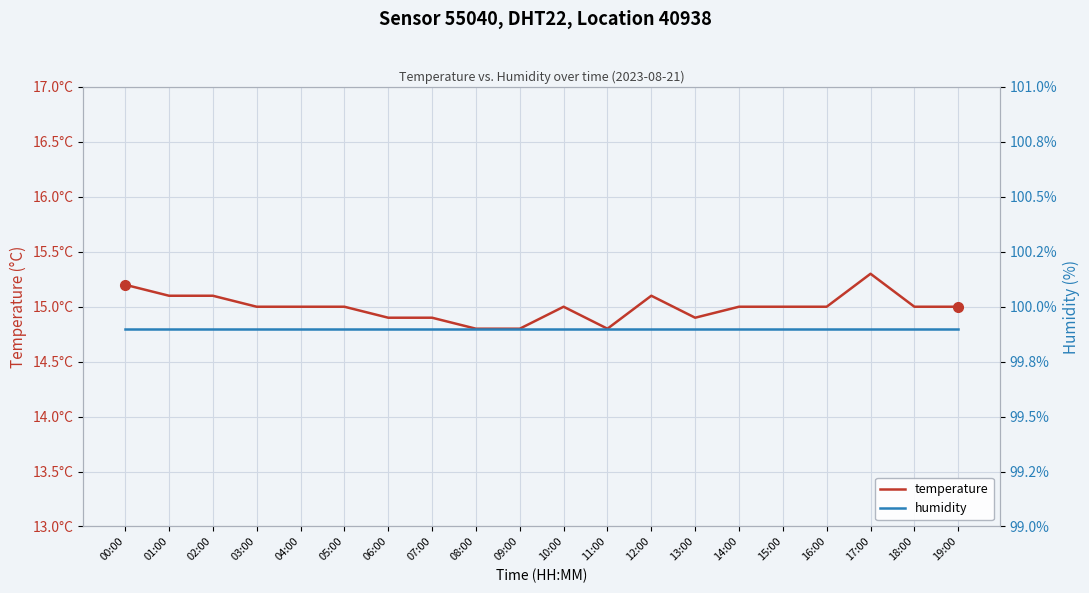

Which category has the lowest value in the temperature series?

08:00